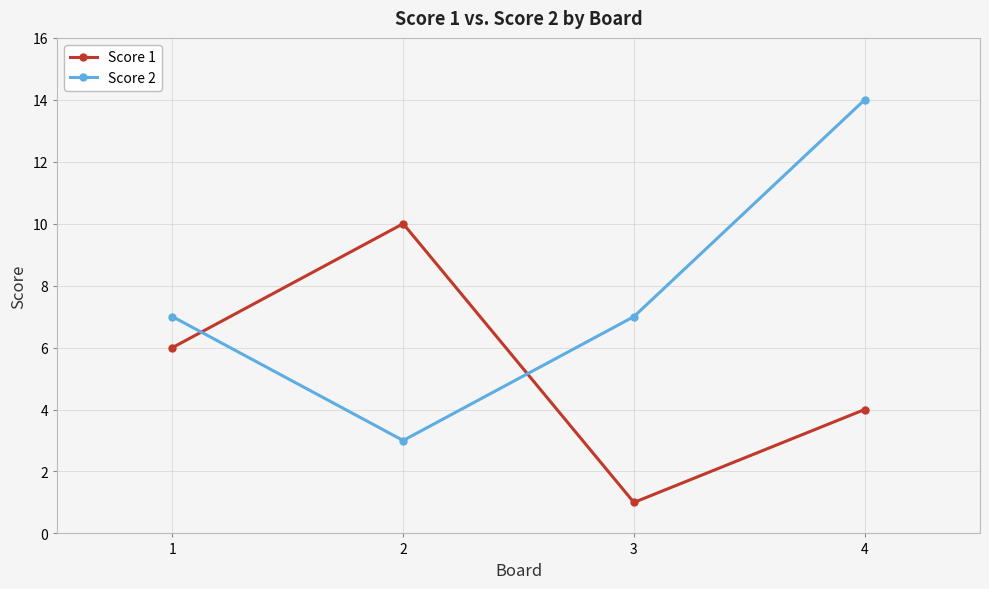

Rank the series by their average value, from highest to lowest.

Score 2, Score 1